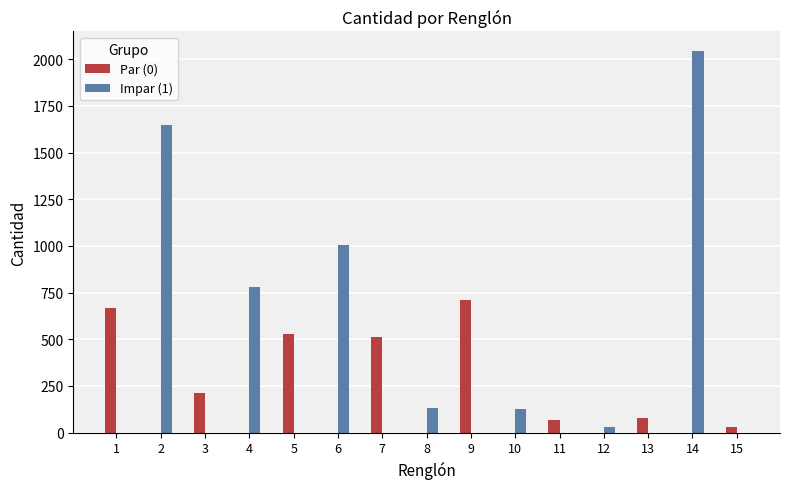

The Par (0) series shows -421 at 6. True or false?

False